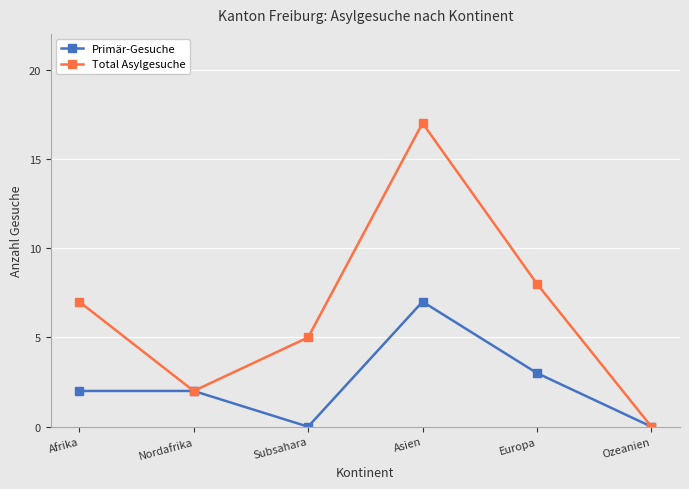

Where is the first local minimum for Total Asylgesuche?

Nordafrika